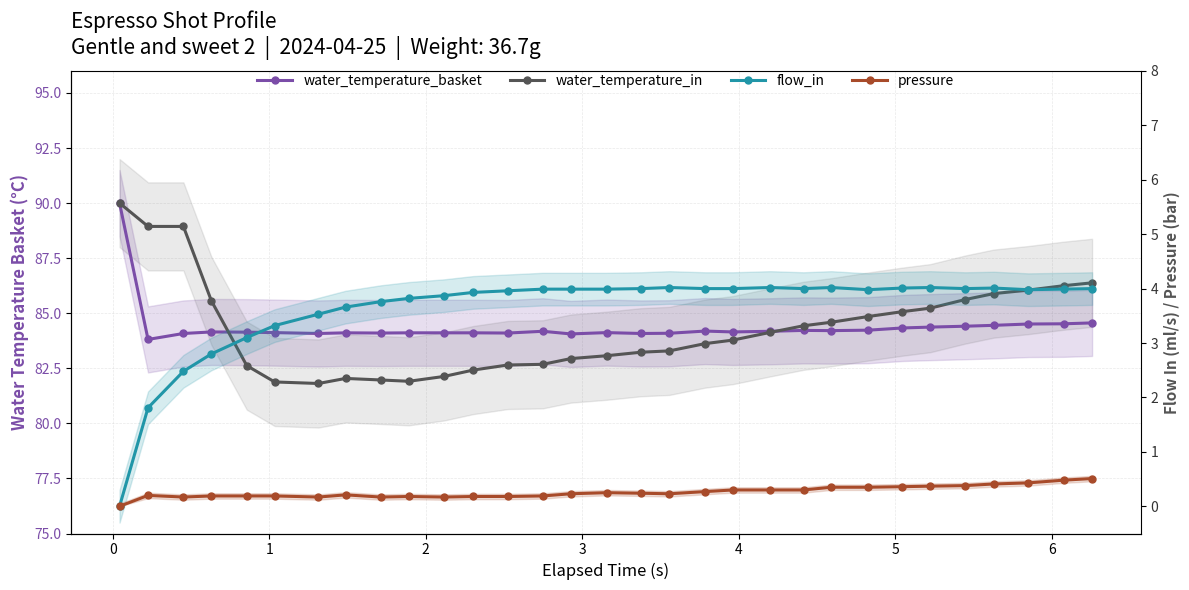

Is the value of pressure at 20 greater than the value of water_temperature_basket at 30?

No